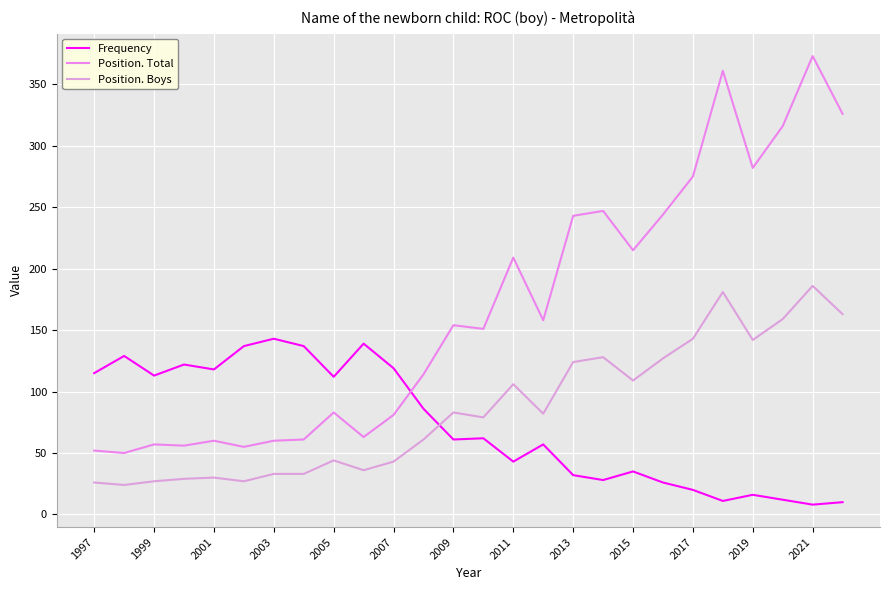

What is the difference between the second highest and second lowest values in the Position. Boys series?

155